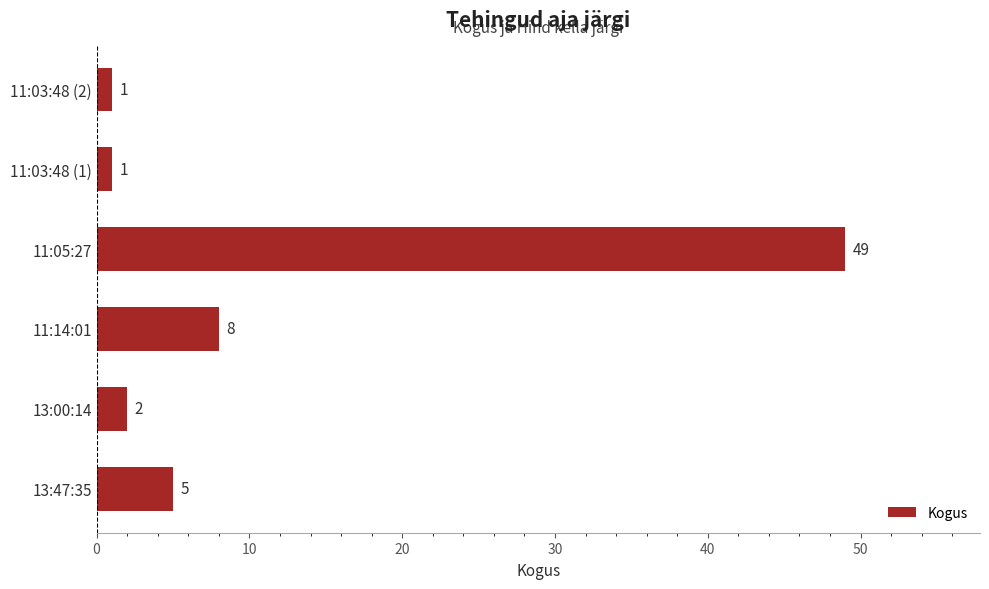

The chart shows a value of 2 at 13:00:14. True or false?

True